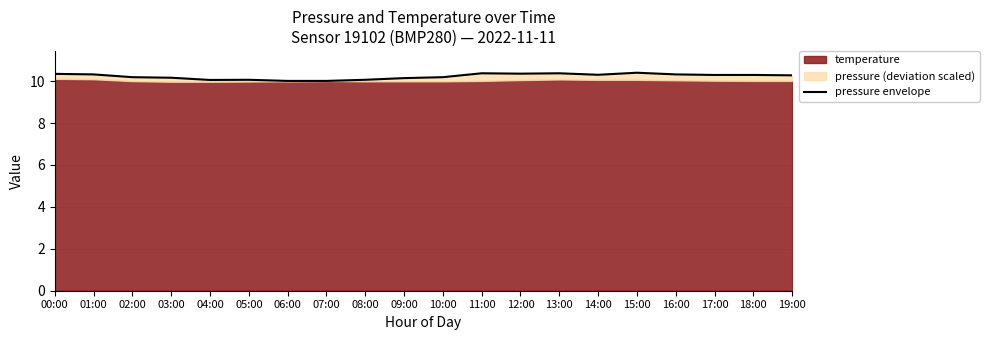

What is the ratio of the value at 13:00 to the value at 19:00?

1.0